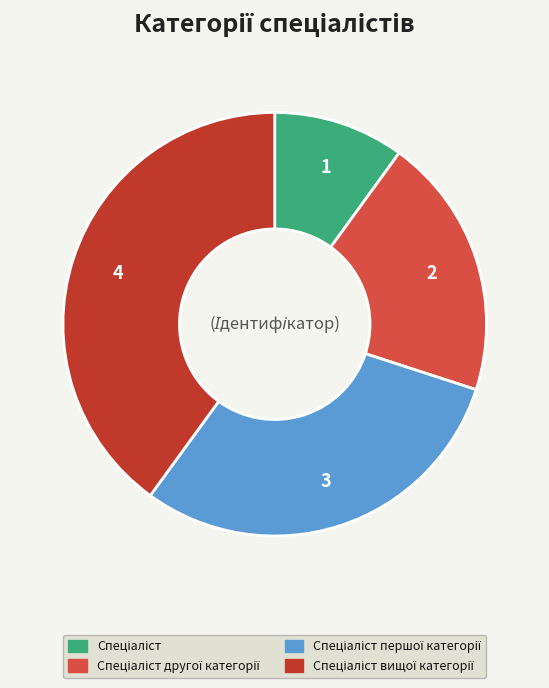

How many segments does this pie chart have?

4